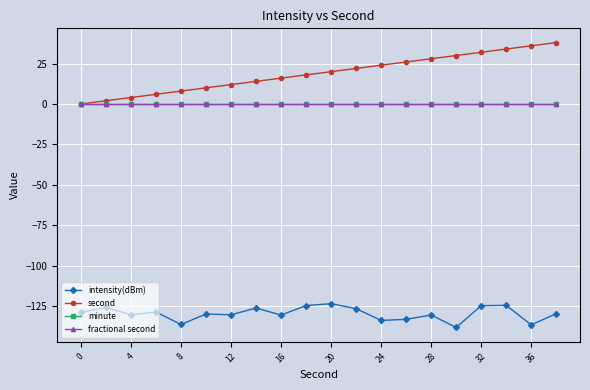

Is this an area chart (filled region under the line)?

No